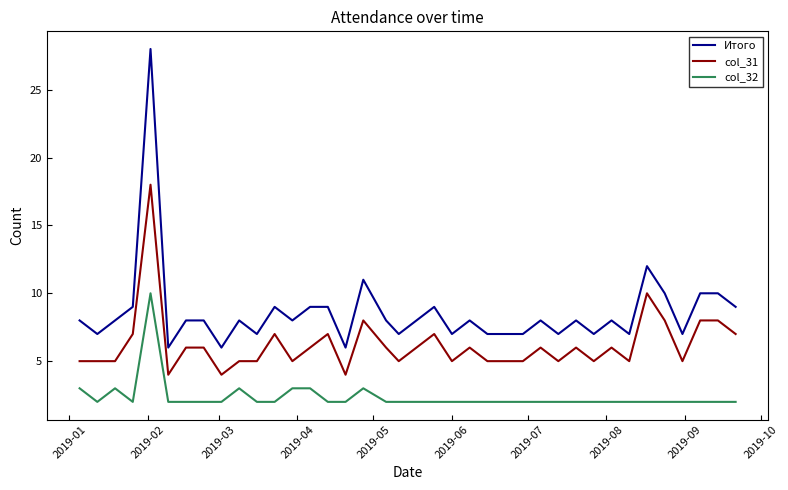

Which series has the widest spread of values?

Итого